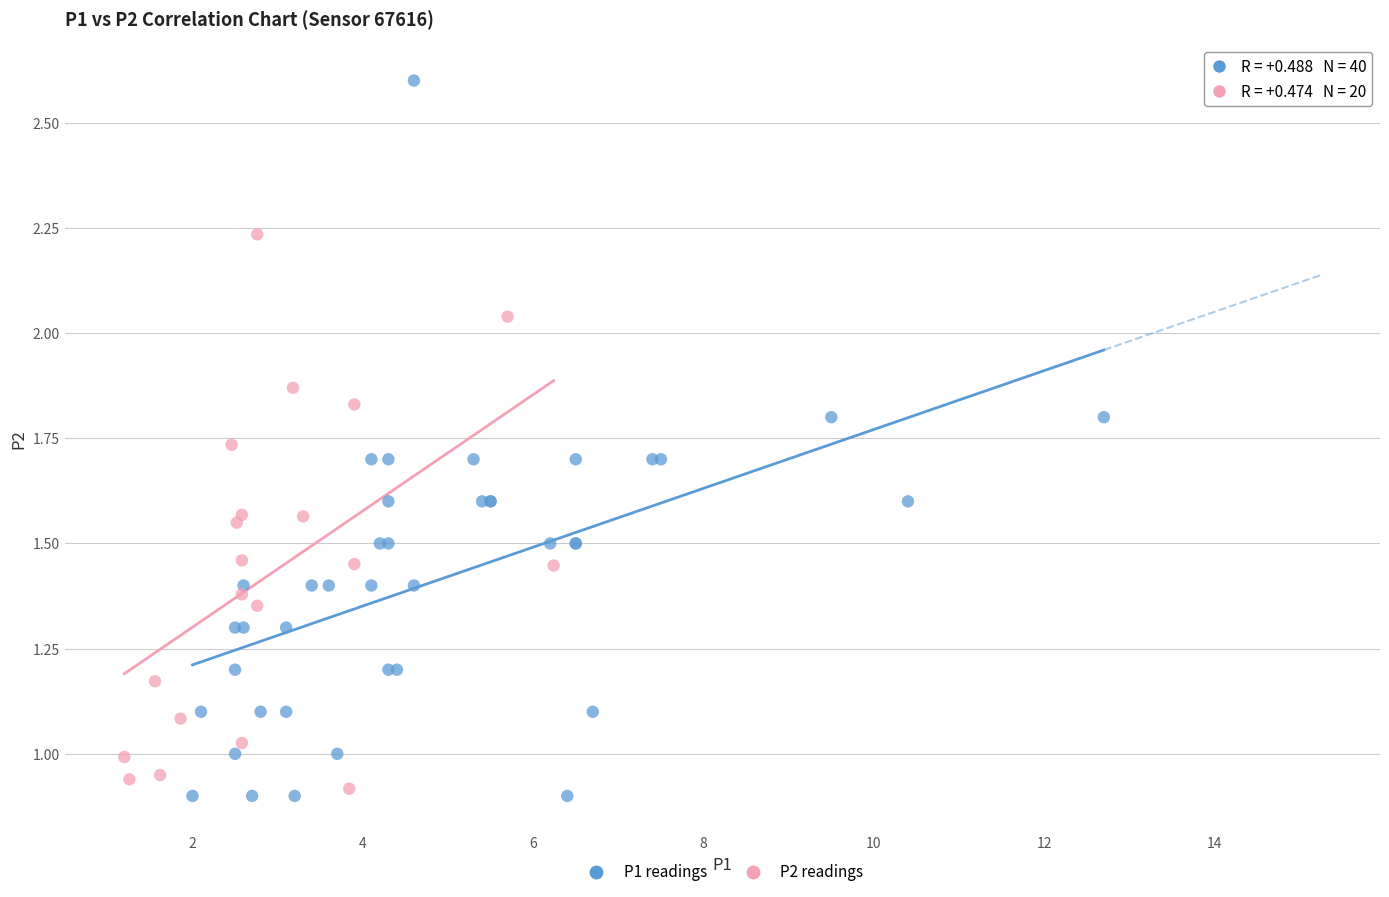

Which series reaches the maximum Y coordinate?

P1 readings